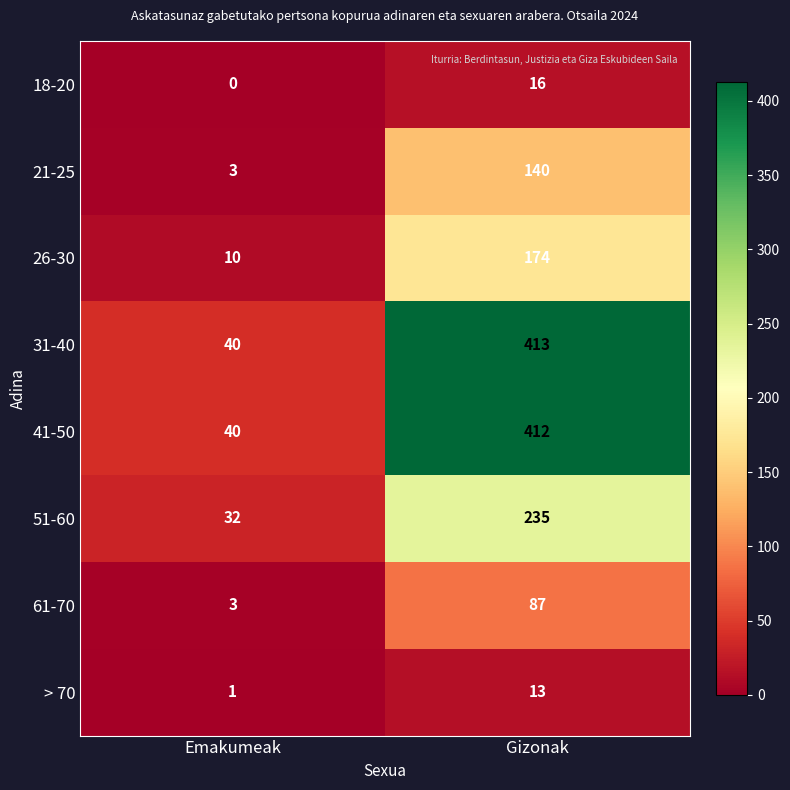

What is the difference between the highest and lowest values at Emakumeak?

40